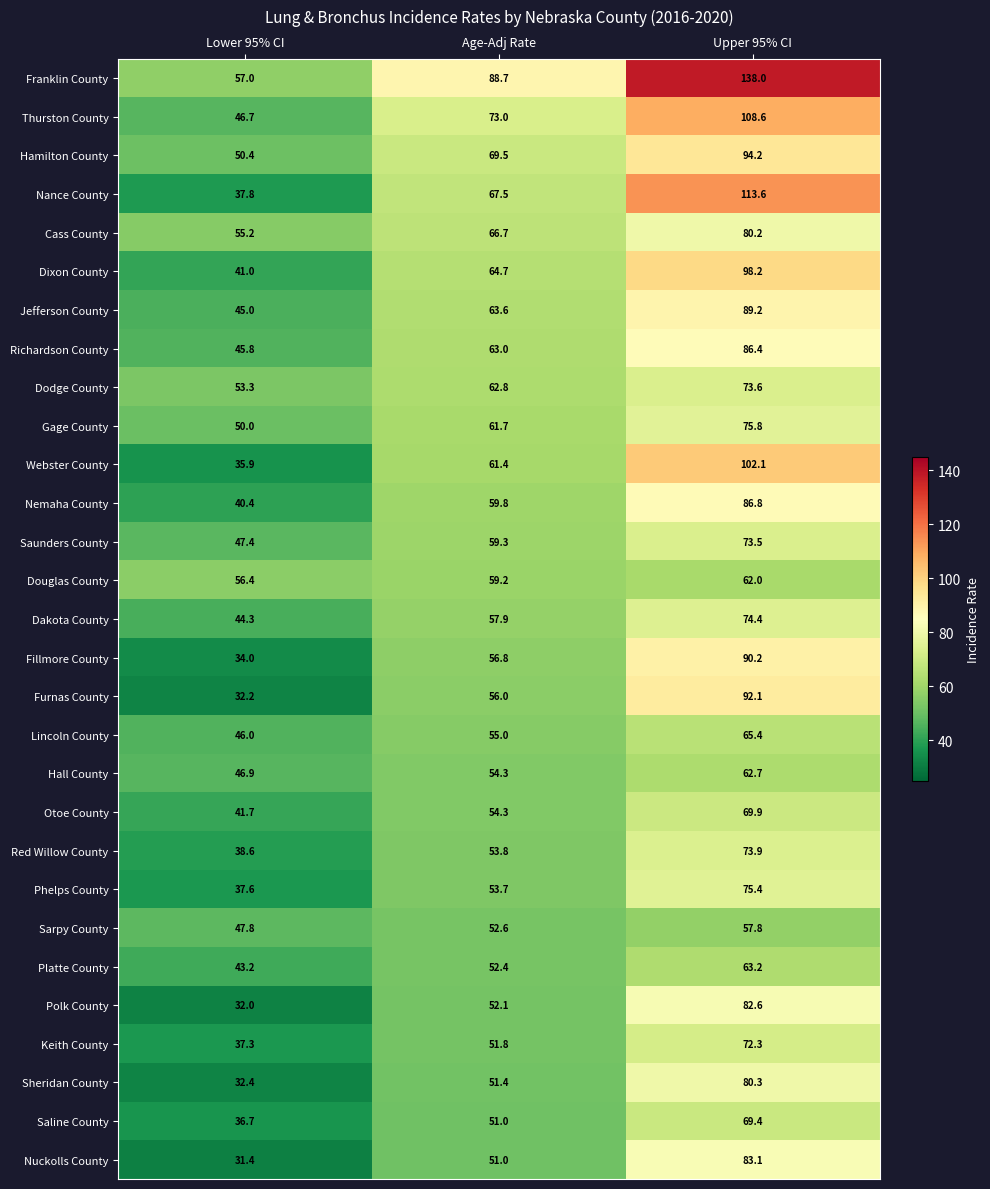

What is the average value of the Platte County series?

52.9